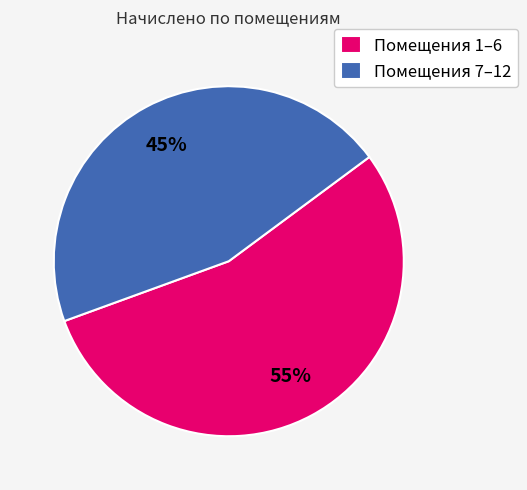

What is the smallest slice in the pie chart?

Помещения 7–12